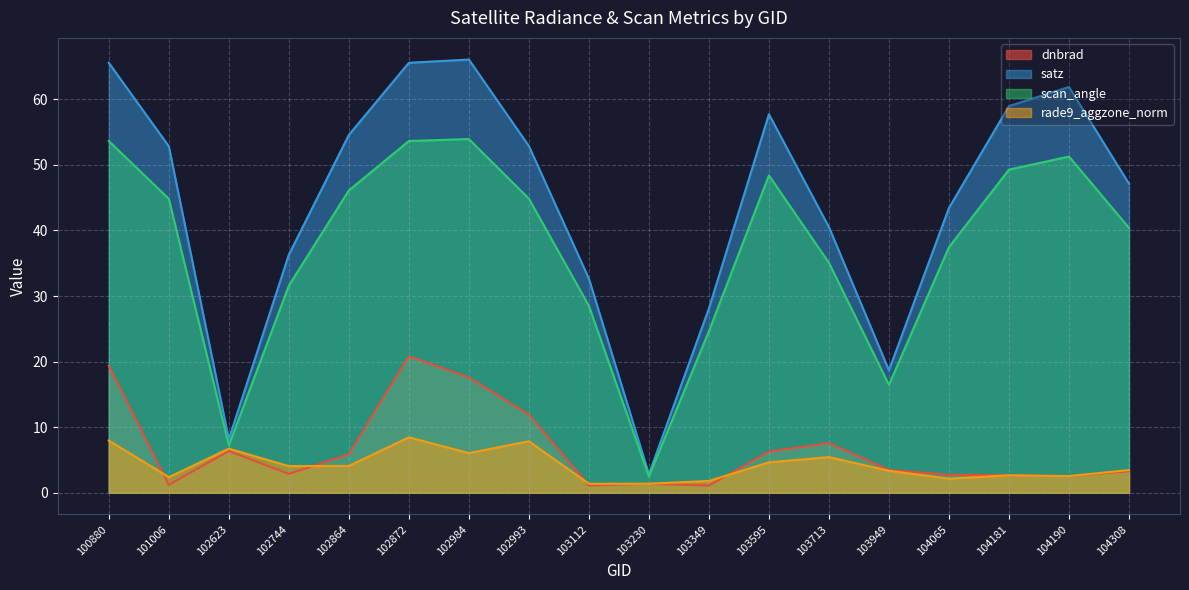

True or false: dnbrad and scan_angle intersect in this chart.

False